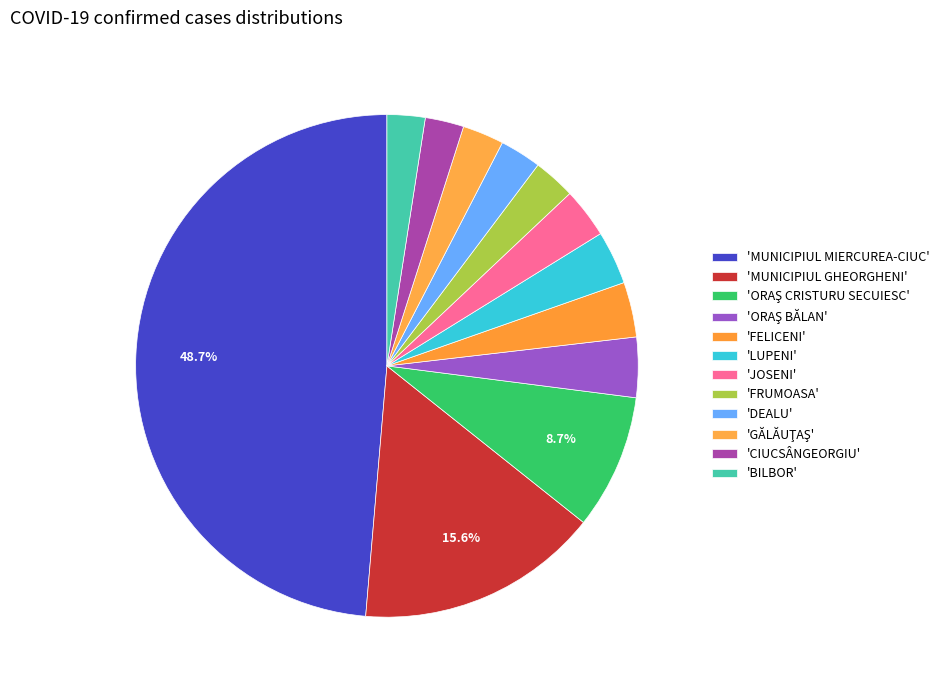

What is the largest slice in the pie chart?

MUNICIPIUL MIERCUREA-CIUC